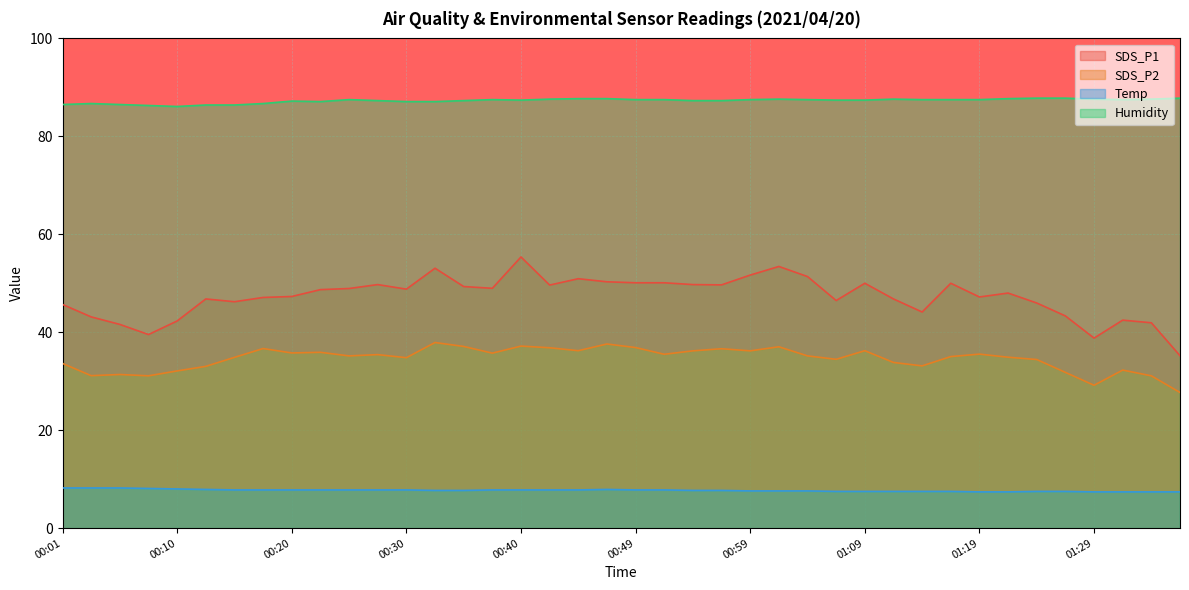

What is the spread (max minus min) of values at 00:18?

78.9